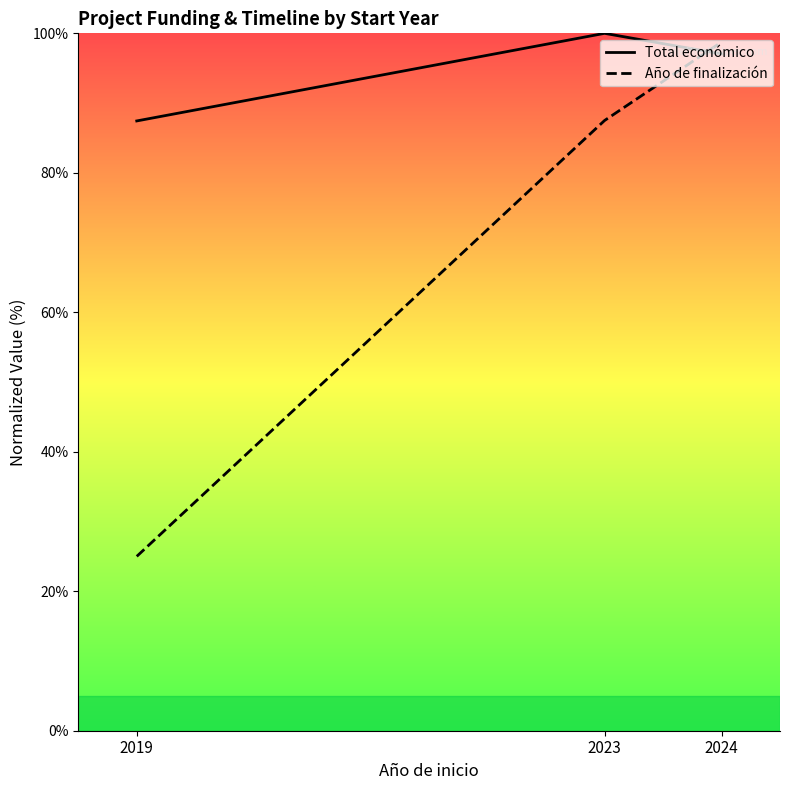

List the series in order of their peak value, lowest first.

Año de finalización, Total económico